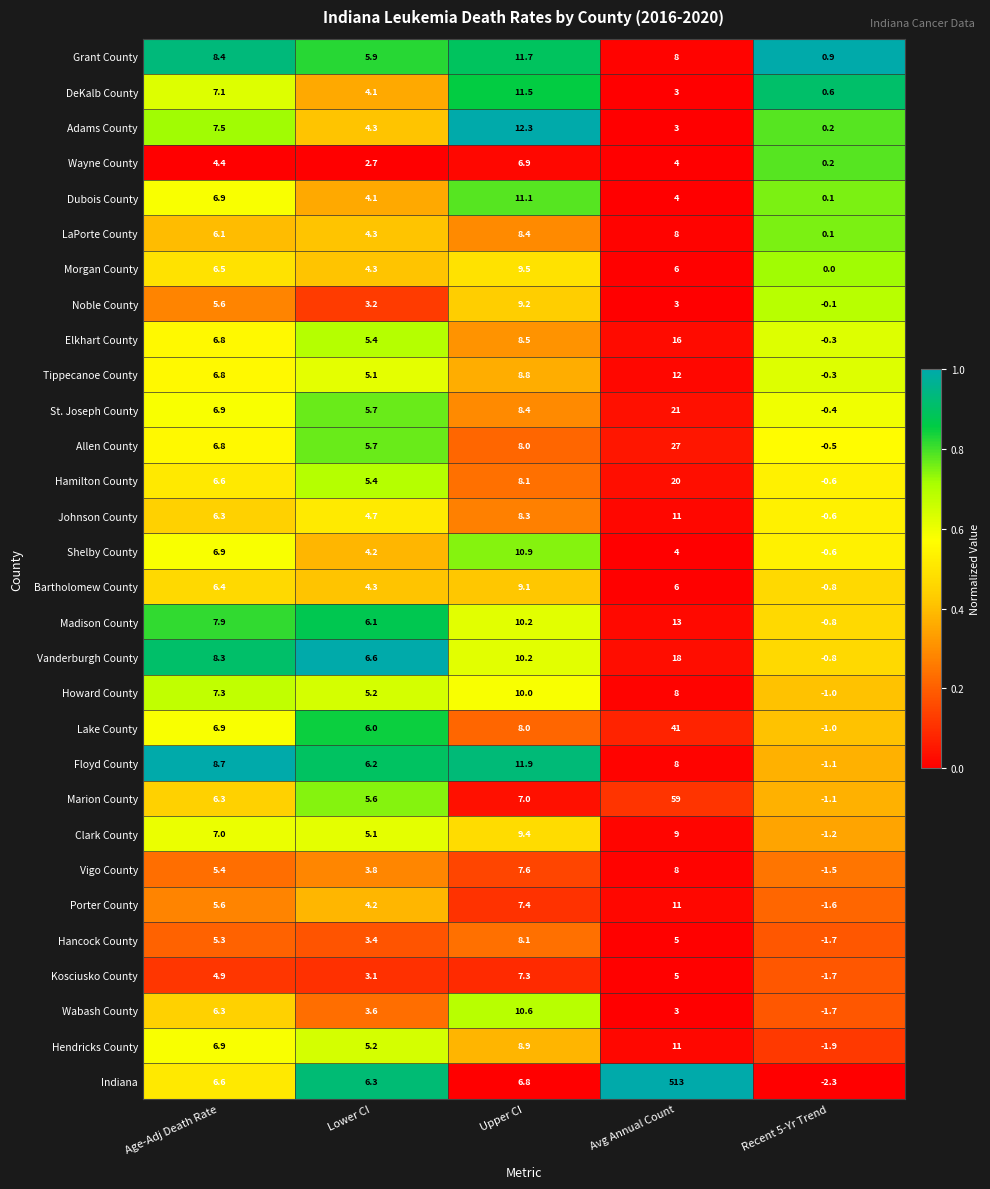

What is the sum of all Johnson County values?

29.7